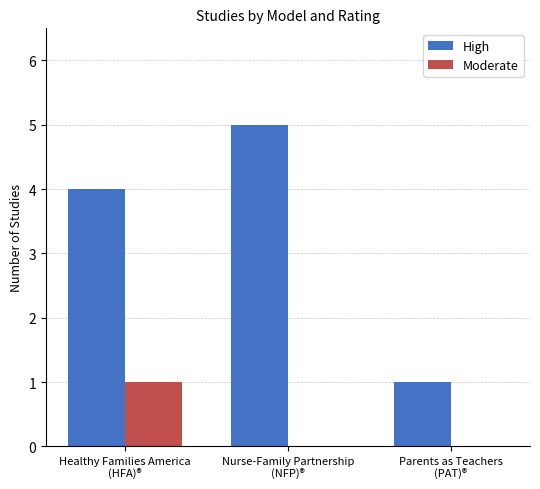

What is the maximum value shown in the chart?

5